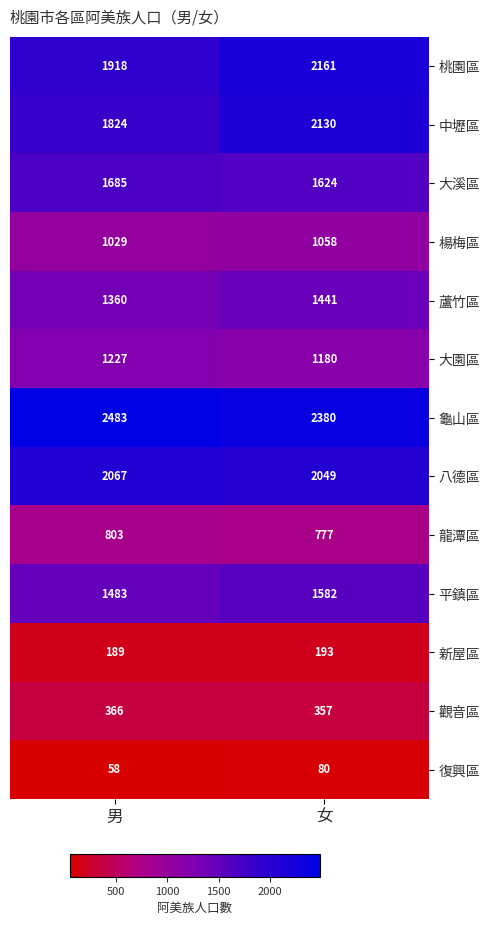

List the labels in order of 復興區 value, smallest first.

男, 女